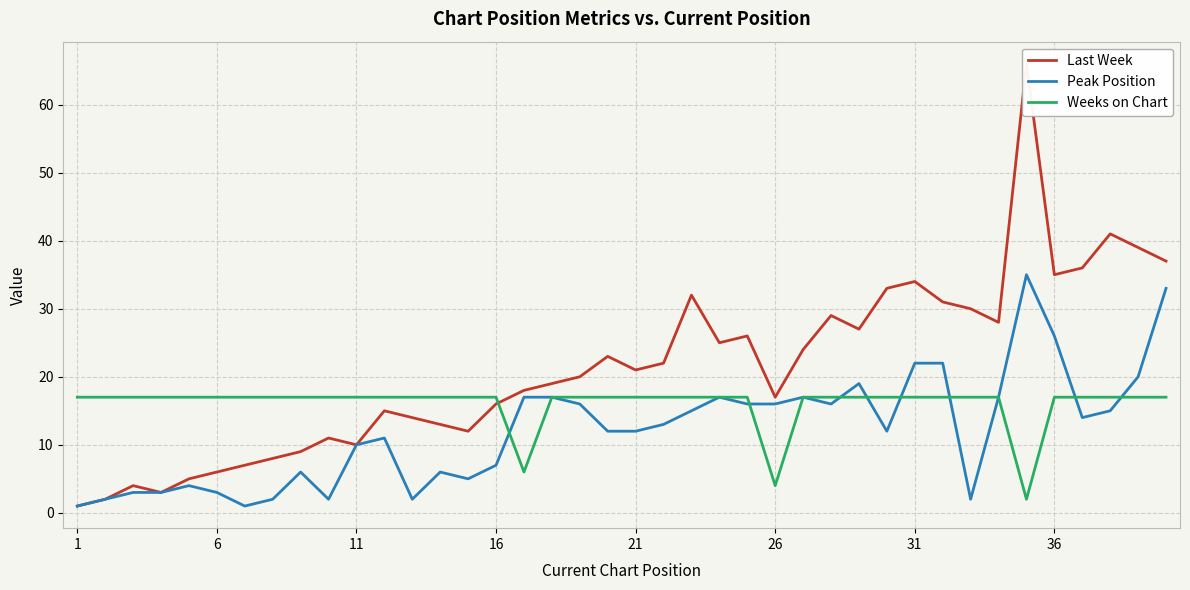

In Weeks on Chart, how many points are lower than both neighbors (excluding endpoints)?

3